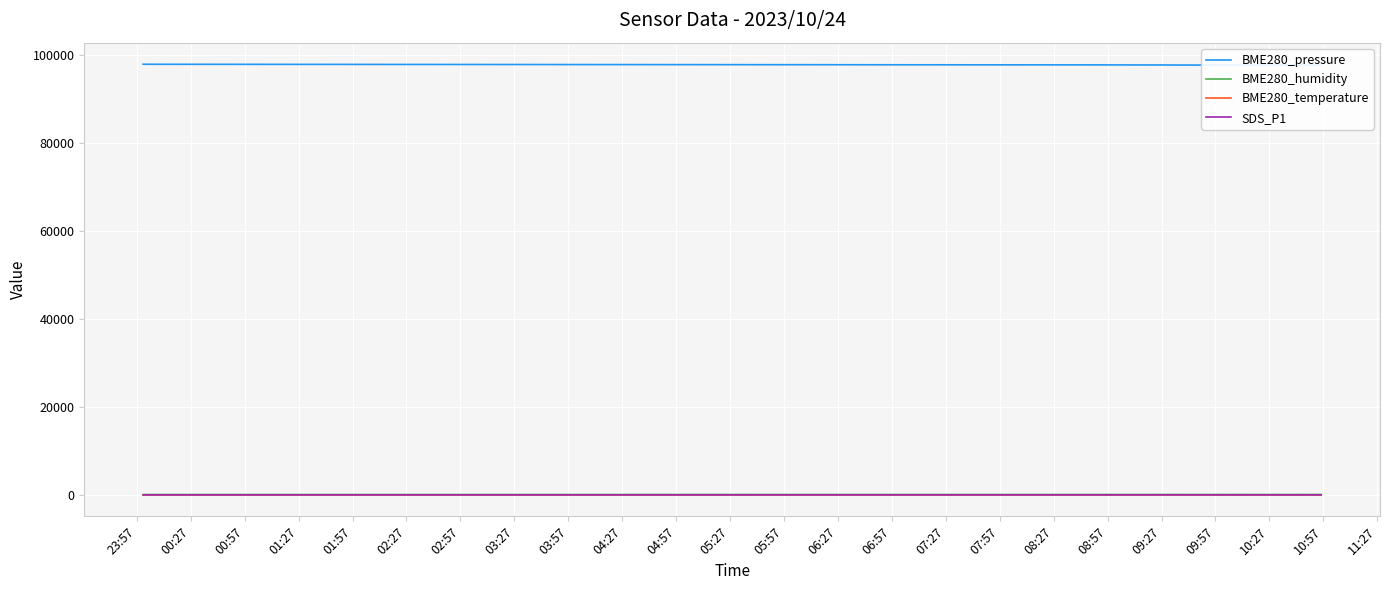

Reading left to right, what are all the values shown in this chart?

BME280_pressure: 98018.0	98001.8	97849.0	97841.1	97850.2	97839.2	97833.5	97829.1	97829.9	97821.9	97826.0	97818.3	97821.4	97830.4	97832.8	97839.8	97842.7	97849.5	97840.3	97842.0	97835.6	97833.2	97851.5	97834.5	97836.8	97838.4	97850.6	97853.7	97842.5	97858.2	97846.9	97849.6	97826.2	97848.1	97846.1	97844.8	97823.2	97815.8	97811.8	97821.6
BME280_humidity: 87.1	86.6	100.0	100.0	100.0	100.0	100.0	100.0	100.0	100.0	99.4	97.8	96.8	96.1	95.4	95.2	94.7	94.2	94.1	94.2	93.9	93.6	93.3	93.4	93.1	93.1	93.0	93.2	93.4	92.9	92.8	93.0	92.9	92.8	93.2	93.1	93.3	93.1	93.0	93.0
BME280_temperature: 13.5	13.5	13.7	14.1	14.6	14.9	15.1	15.4	15.5	15.7	15.9	15.9	16.0	16.0	16.0	16.0	16.0	15.9	15.9	15.9	15.8	15.8	15.8	15.7	15.7	15.6	15.6	15.7	15.7	15.7	15.6	15.6	15.5	15.6	15.6	15.7	15.6	15.7	15.7	15.9
SDS_P1: 2.9	2.4	4.6	5.4	5.9	4.9	4.5	7.1	5.9	3.9	3.9	4.7	4.7	4.0	3.6	5.7	3.0	3.7	3.4	6.0	3.4	4.0	3.4	3.9	5.2	3.6	5.5	3.7	4.2	5.9	5.2	4.3	4.4	4.7	3.6	4.2	5.0	6.2	5.2	3.6